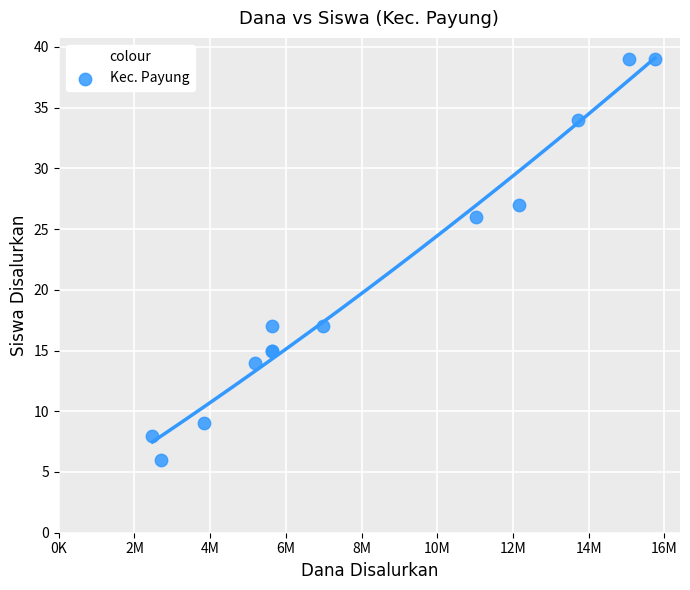

What Y value in the scatter plot is closest to 22?

26